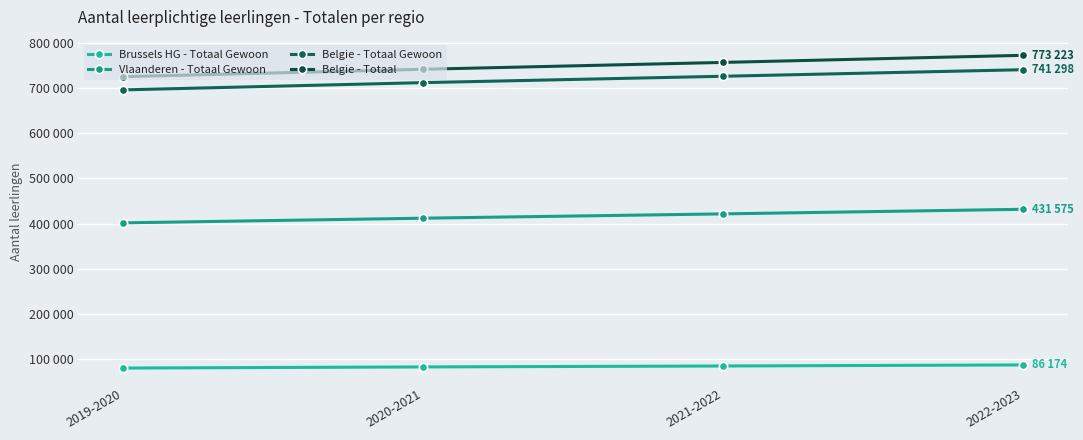

At which category does the chart reach its peak across all series?

2022-2023